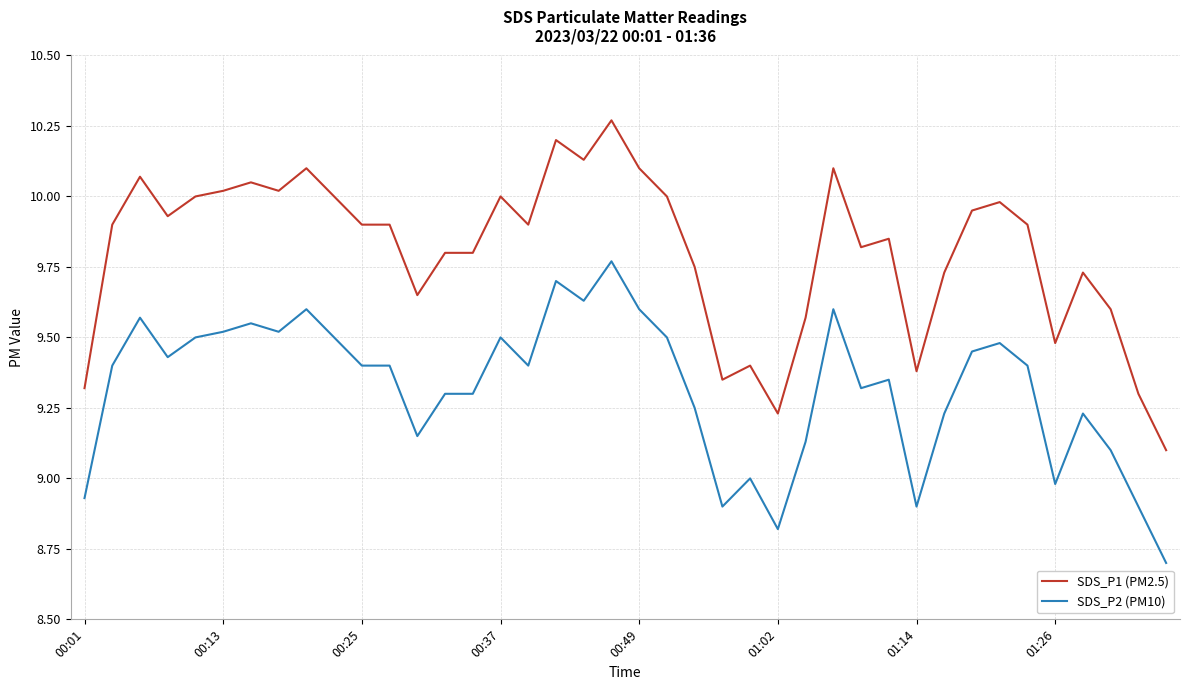

Which series has the largest range (max minus min)?

SDS_P1 (PM2.5)